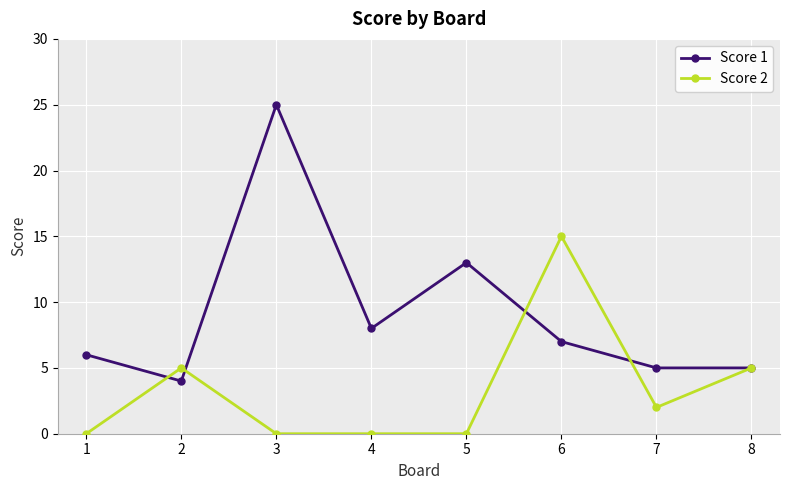

How many distinct data groups are displayed?

2